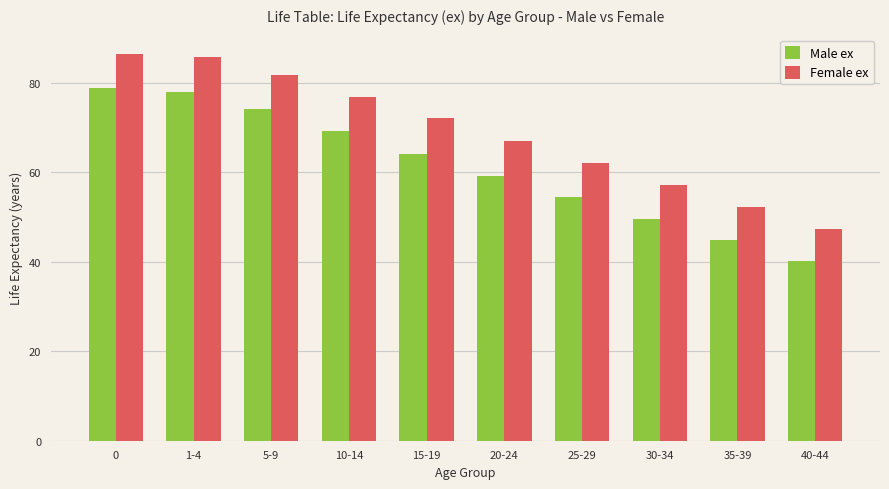

Is it true that Female ex equals 72.0 at 15-19?

True